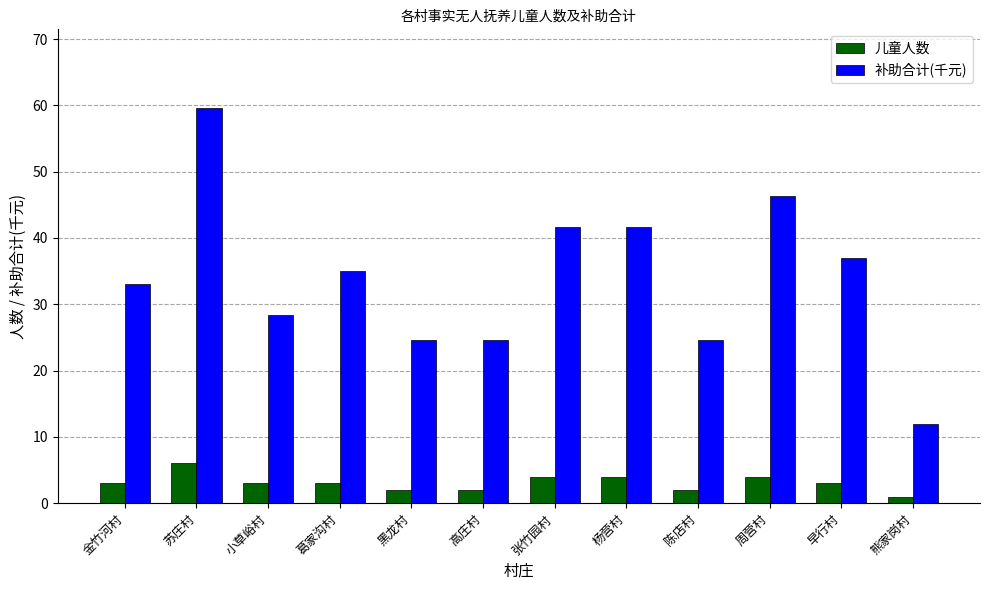

Between 陈店村 and 早行村, which series saw the biggest shift?

补助合计(千元)